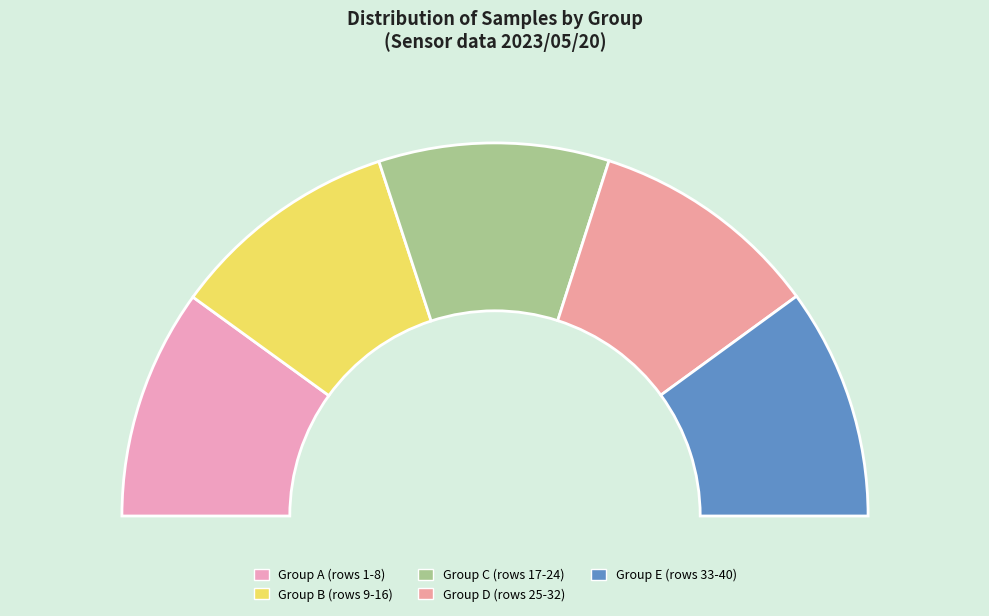

Does 0 represent more than half of the total?

No